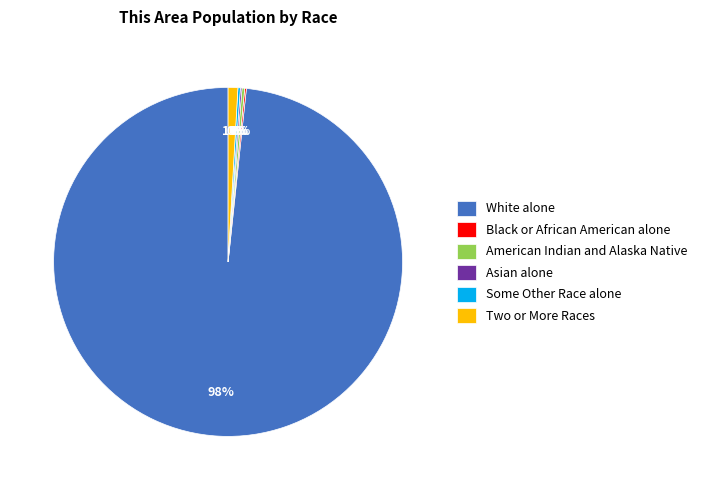

To the nearest percent, what percentage of the pie is Two or More Races?

1%